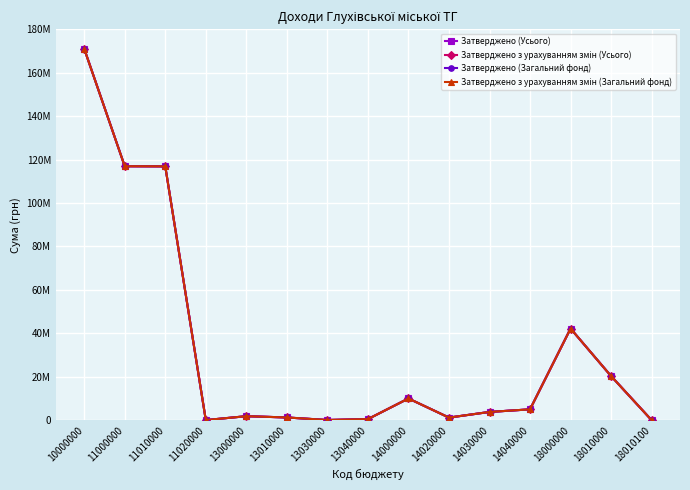

What value does the Затверджено (Усього) series have at 13010000, to the nearest 100?

1255000